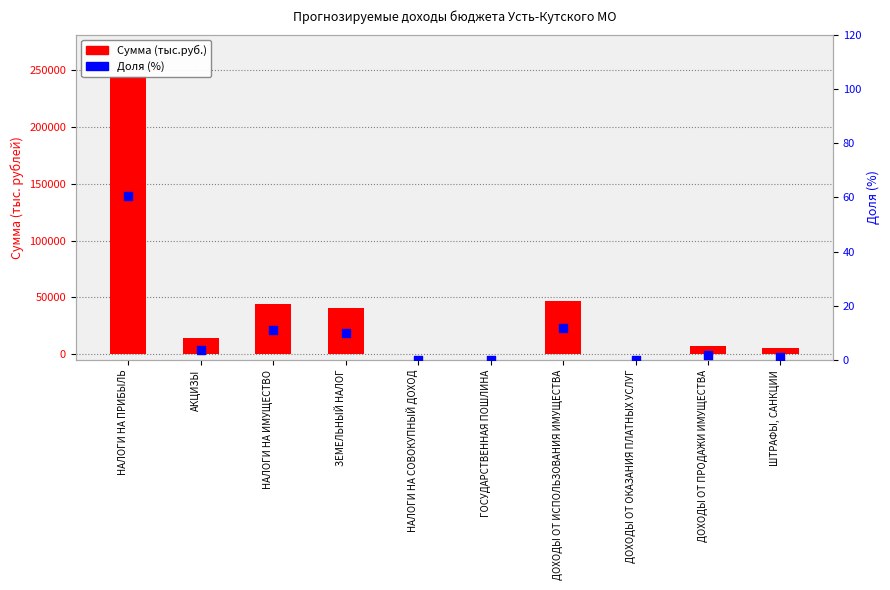

What is the total value across all series at АКЦИЗЫ?

14685.1